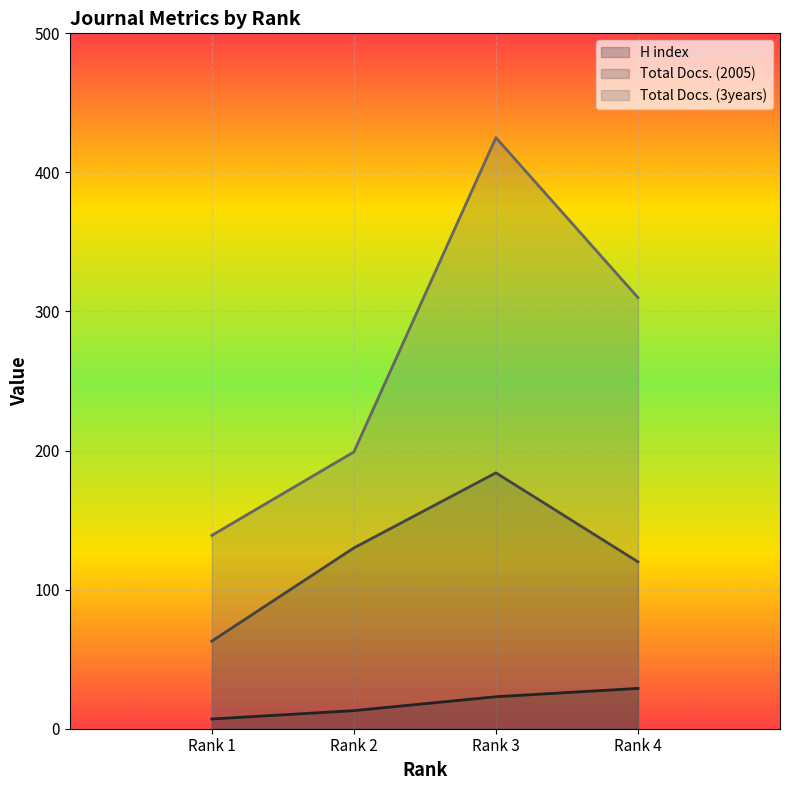

Is it true that Total Docs. (2005) equals 184 at Rank 3?

True